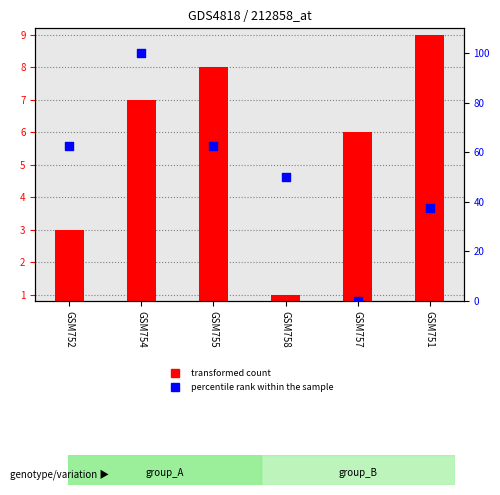

Which series reaches the minimum Y coordinate?

percentile rank within the sample